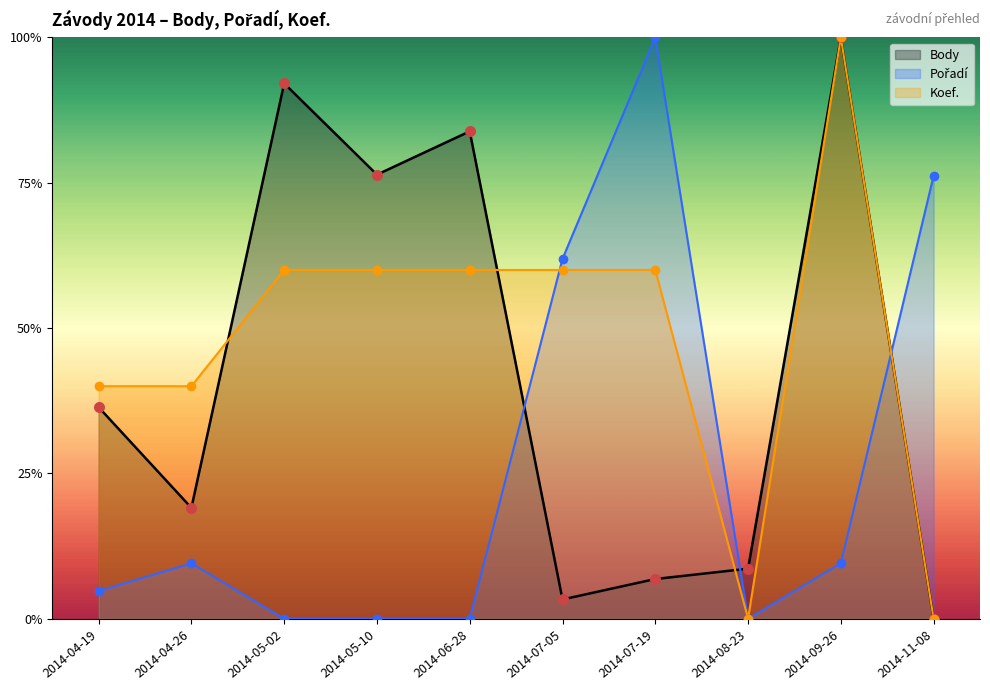

Which series has the largest Y range (max minus min)?

Body